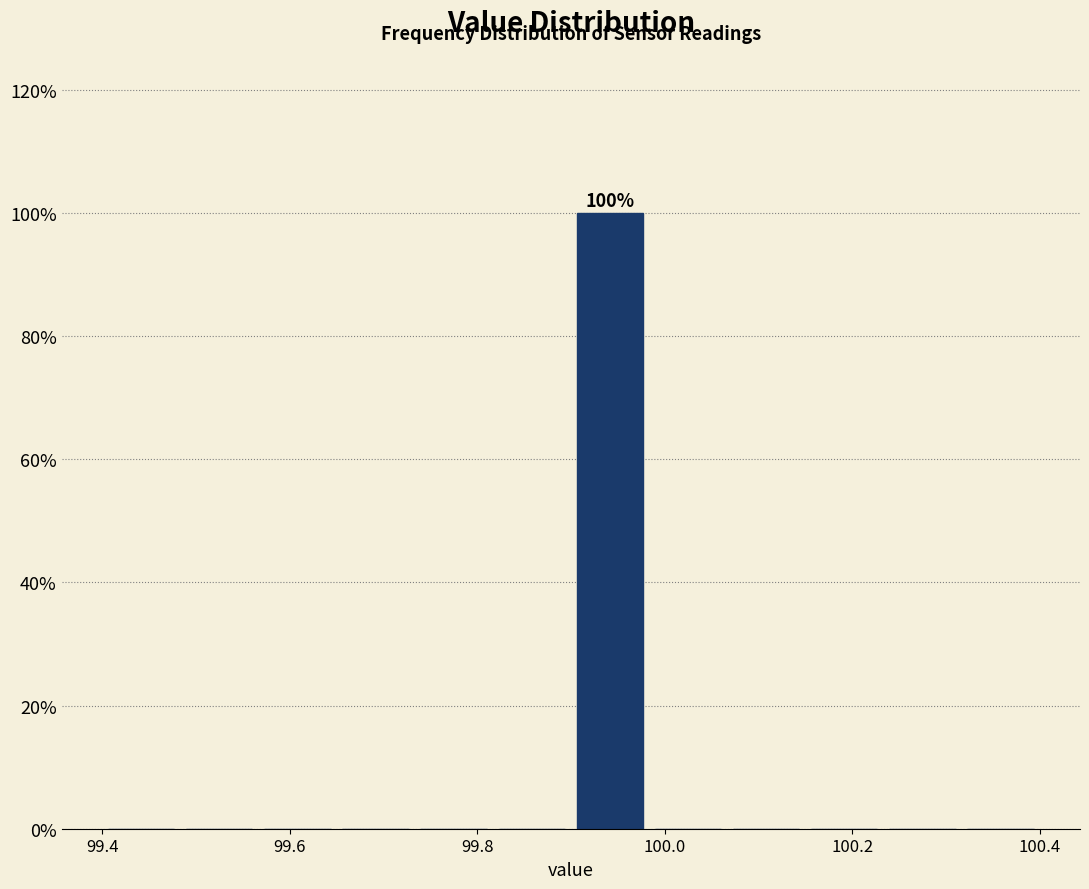

Over which range of the x-axis is the bar tallest?

99.90 to 99.98